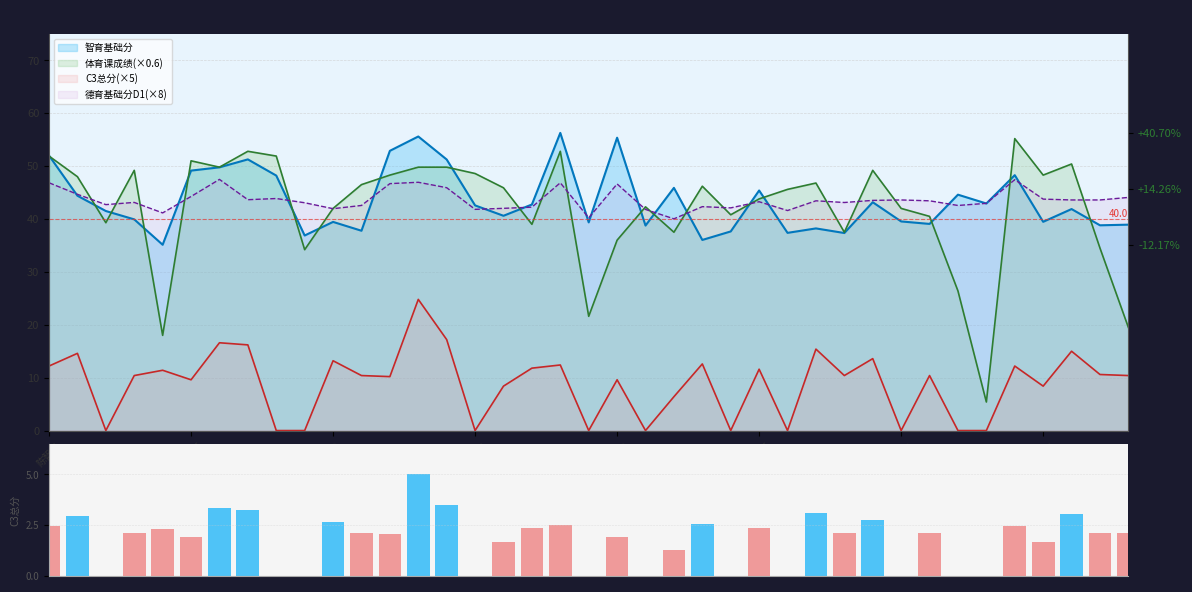

What is the label of the 21st bar from the right?

18